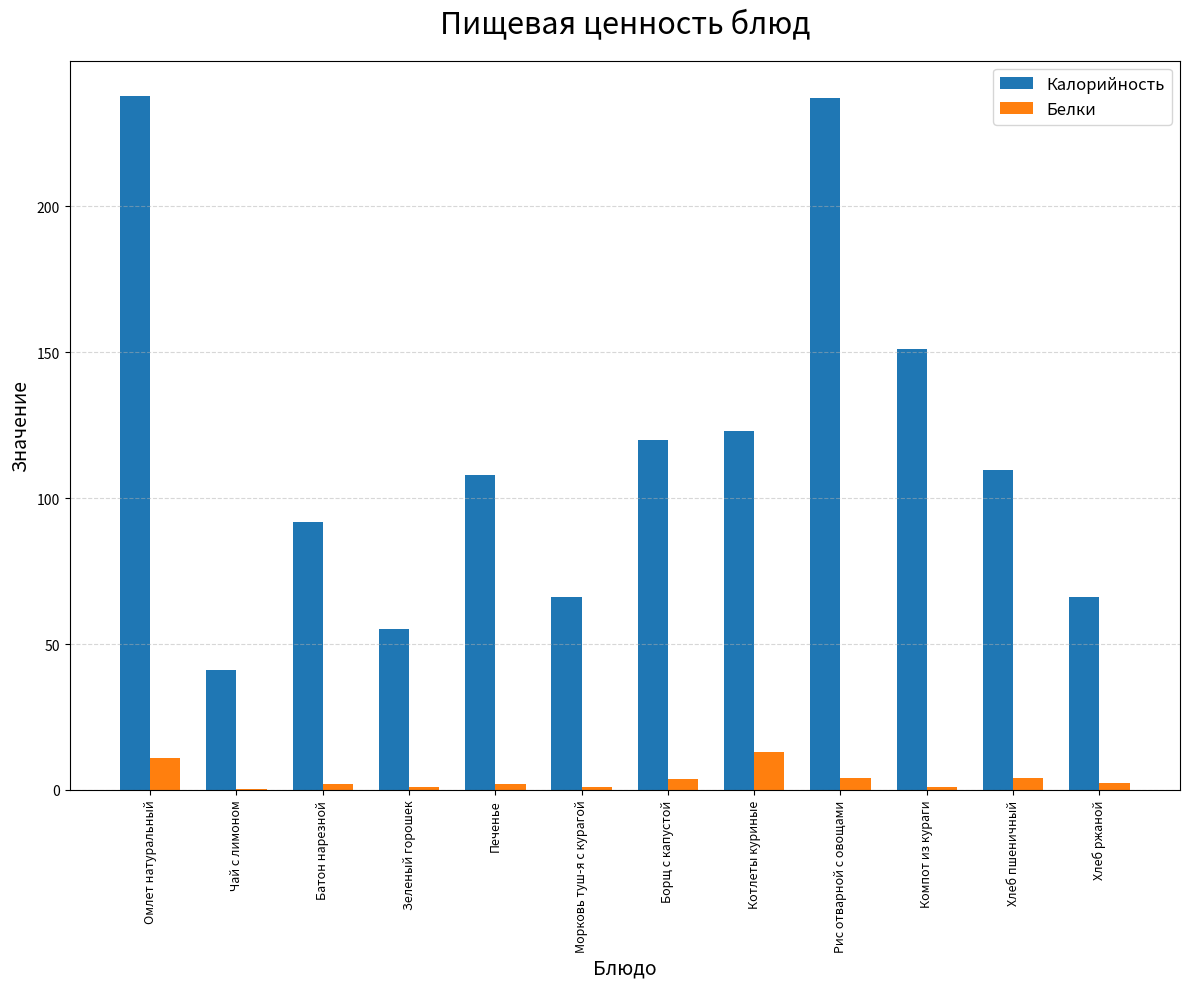

What are all the series names shown in the legend?

Калорийность, Белки